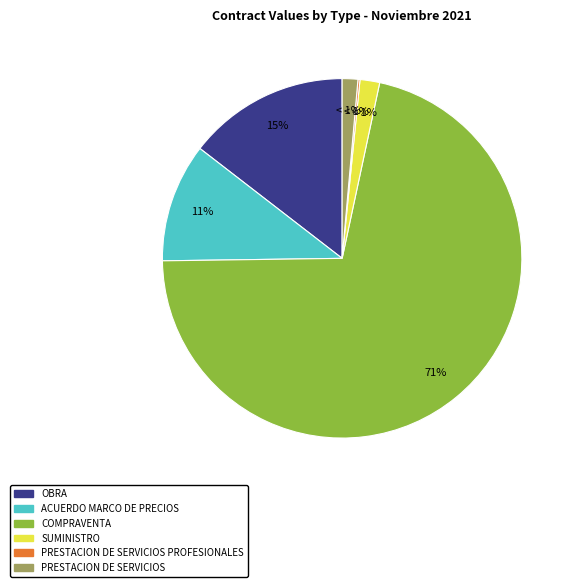

The Obra slice represents 9% of the pie. True or false?

False